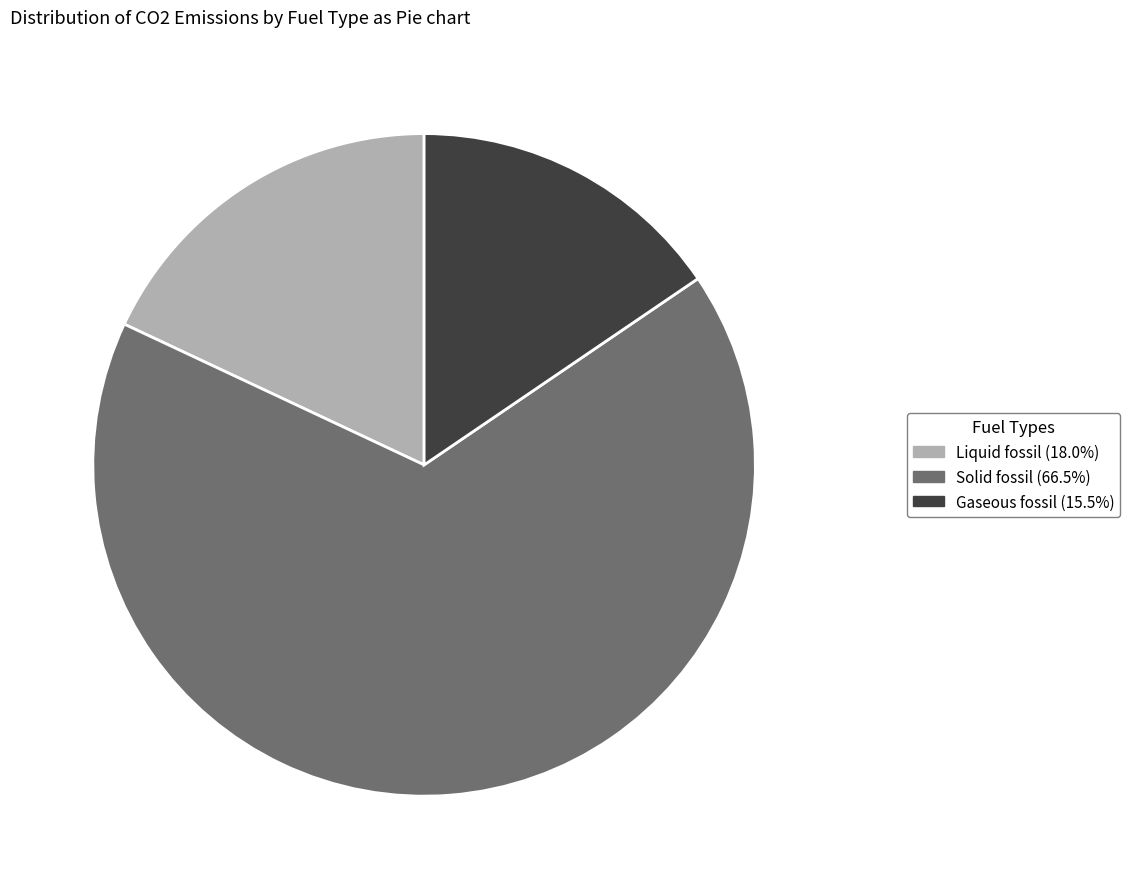

Is there any slice that represents more than half of the pie?

Yes